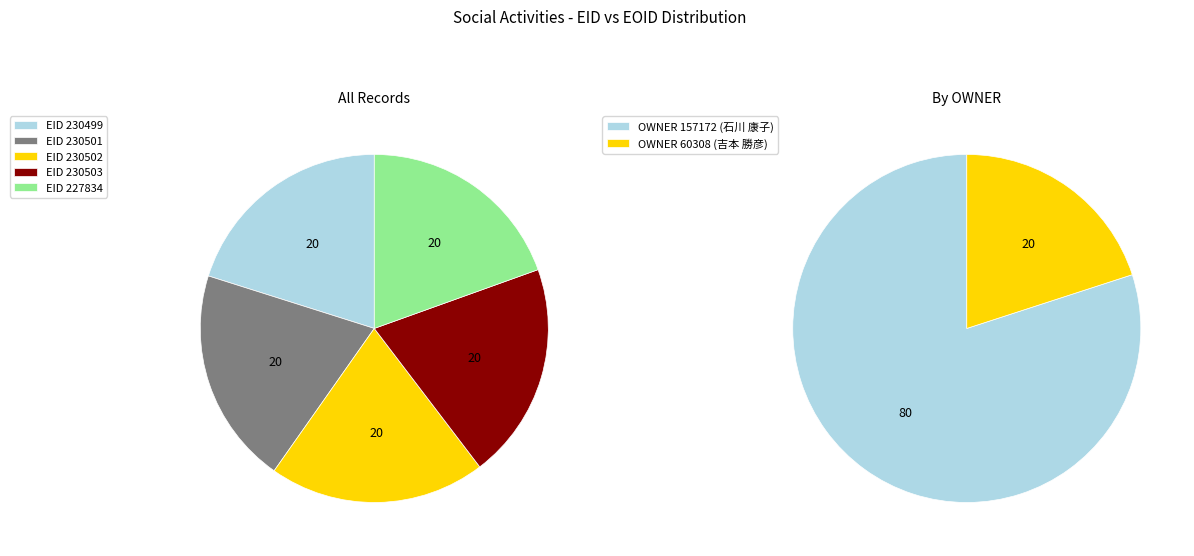

Rank the categories by value from lowest to highest.

227834, 230499, 230501, 230502, 230503